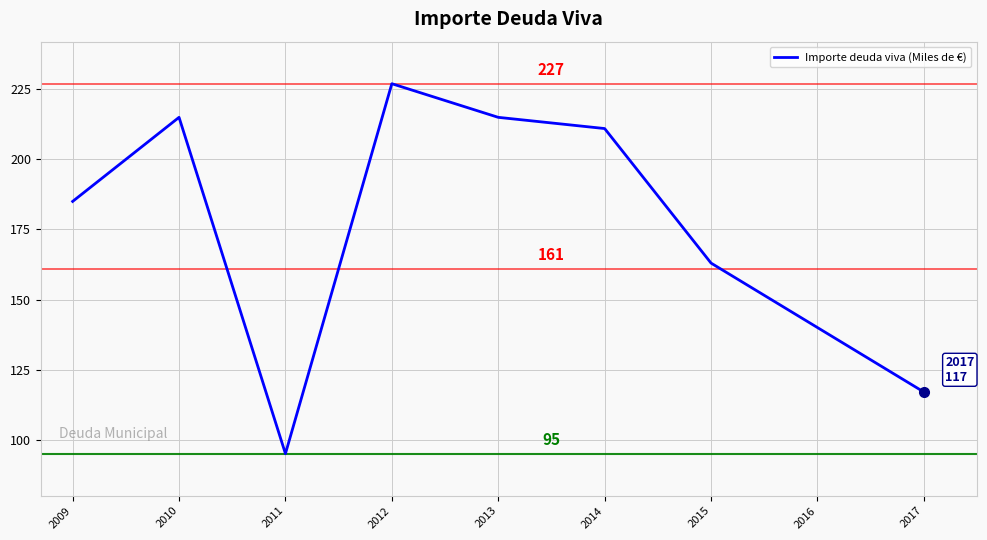

What is the minimum value shown in the chart?

95